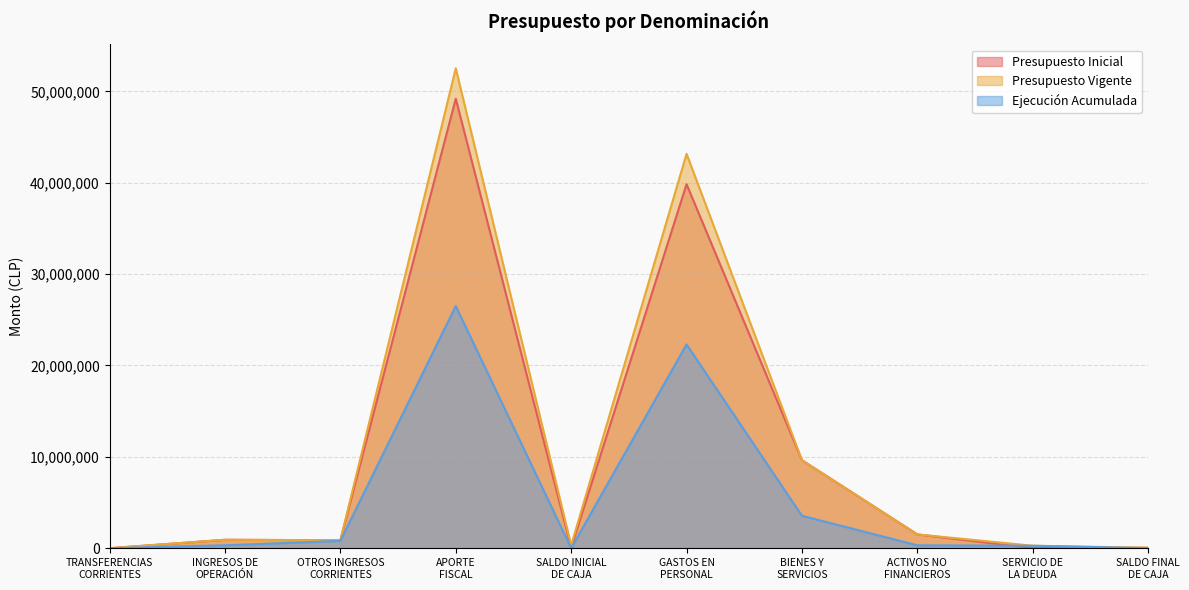

True or false: Ejecución Acumulada has more than 0 points higher than both neighbors.

True